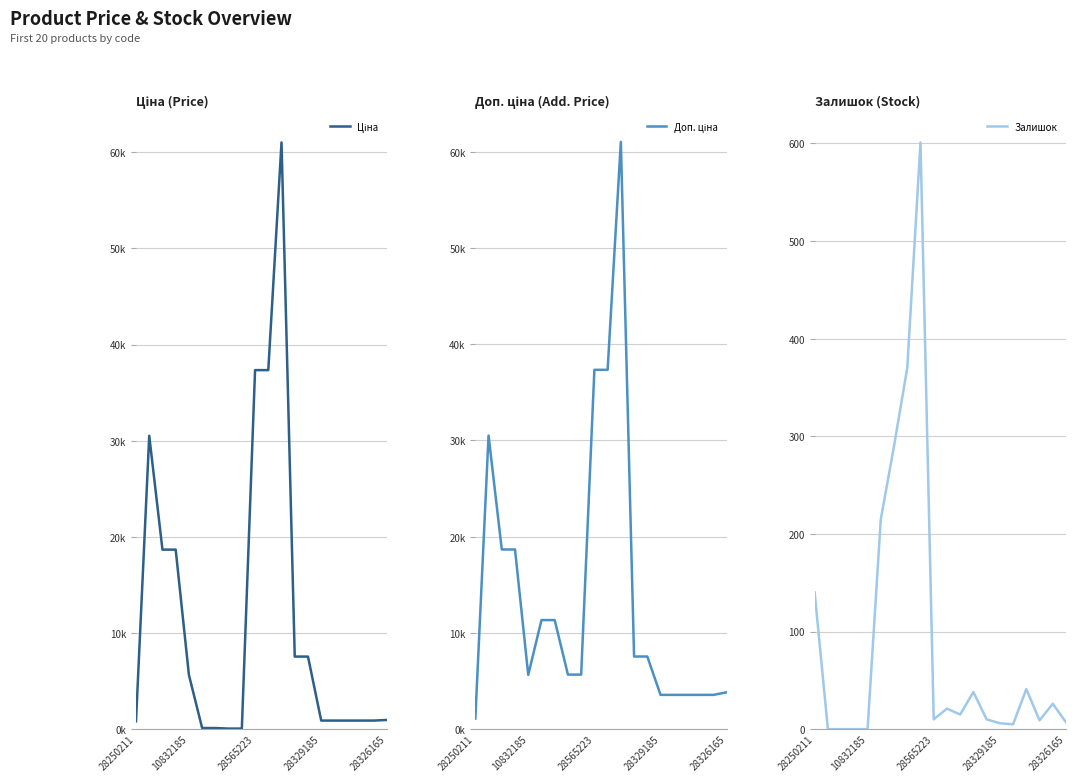

How many data points in Залишок are above 15?

9